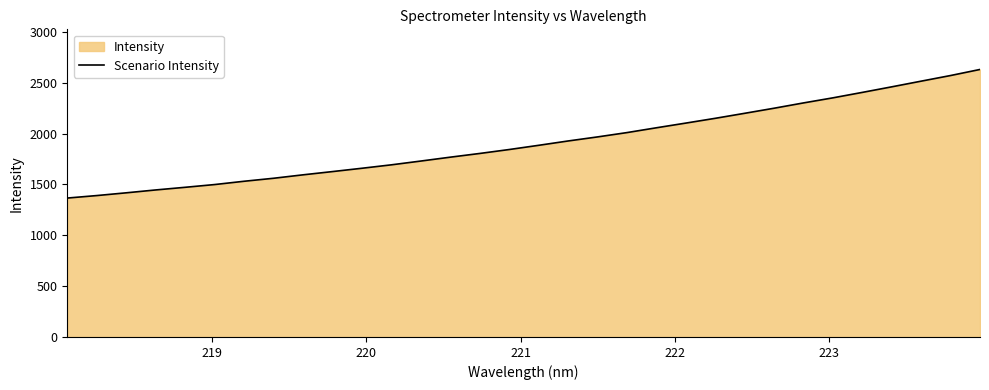

What is the difference between the maximum and minimum values?

1264.8